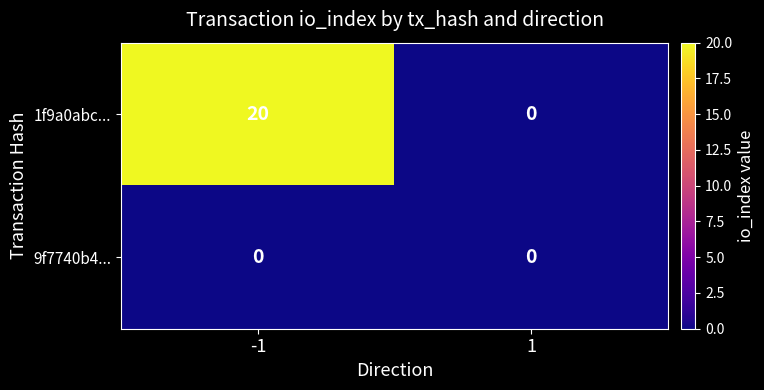

The value of 9f7740b4... at -1 is 0. True or false?

True